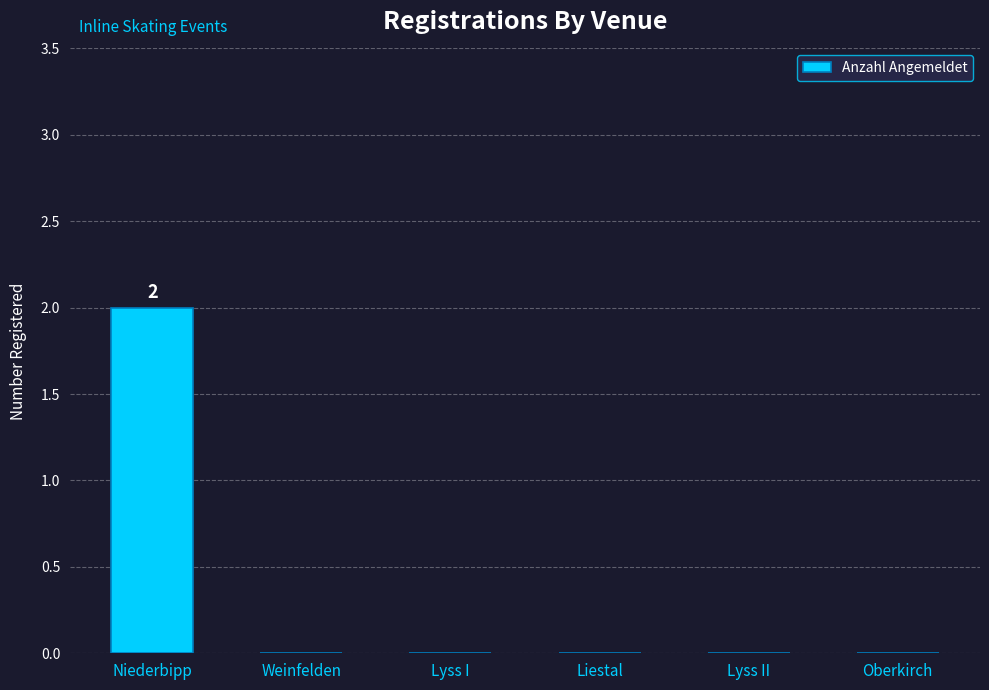

What is the greatest value displayed?

2